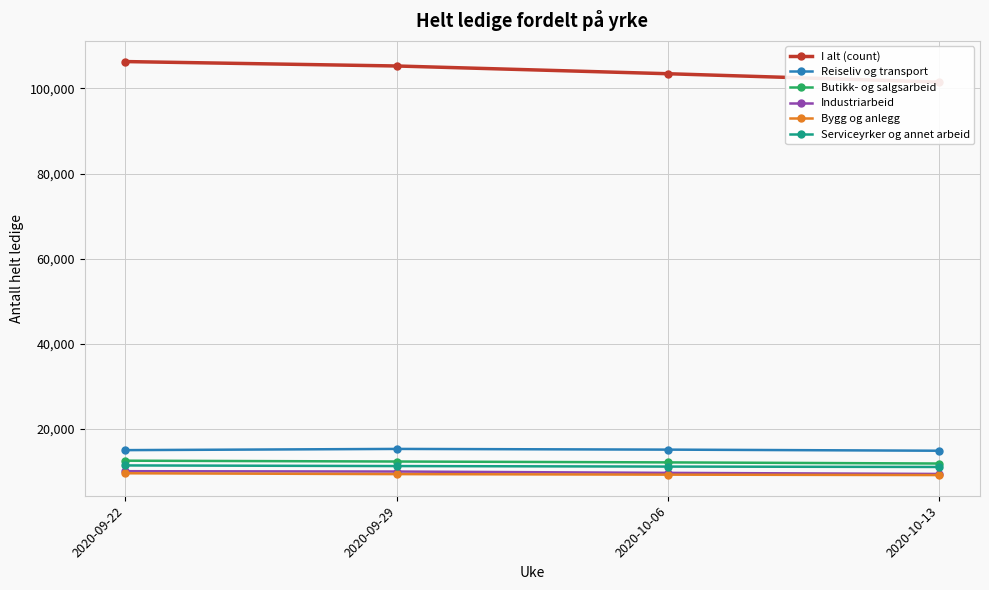

True or false: Bygg og anlegg and Industriarbeid cross at least once.

False